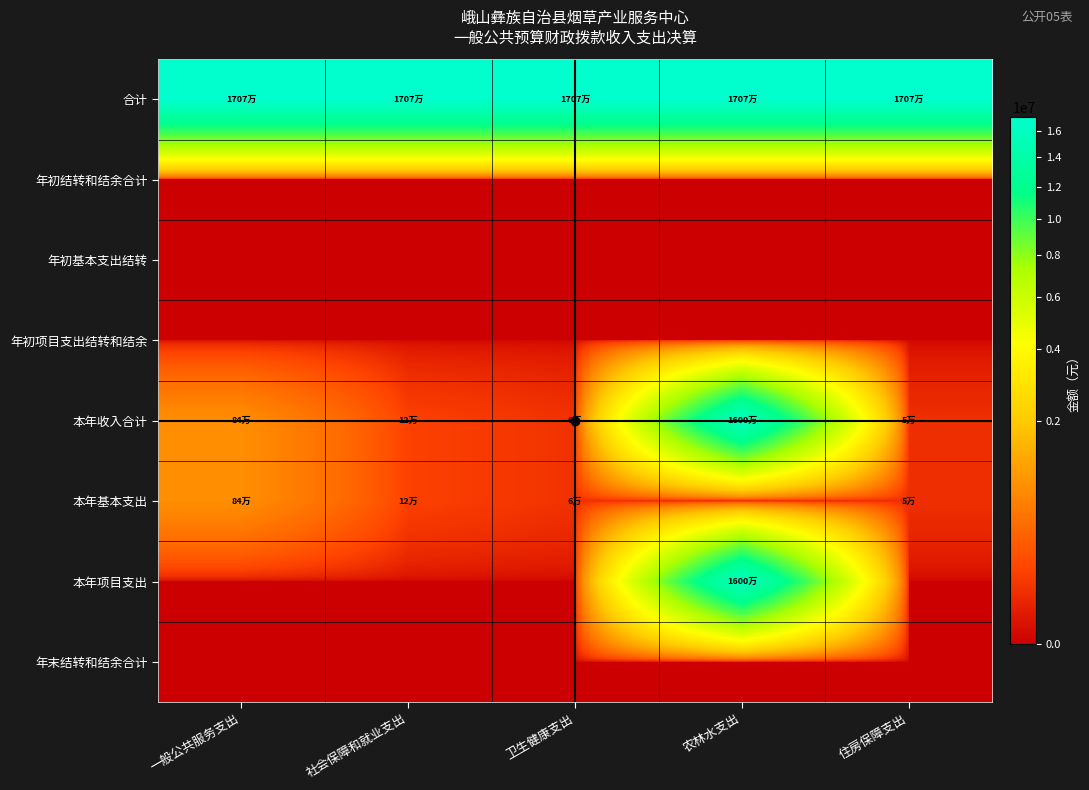

What is the total value across all series at 卫生健康支出?

17195563.5